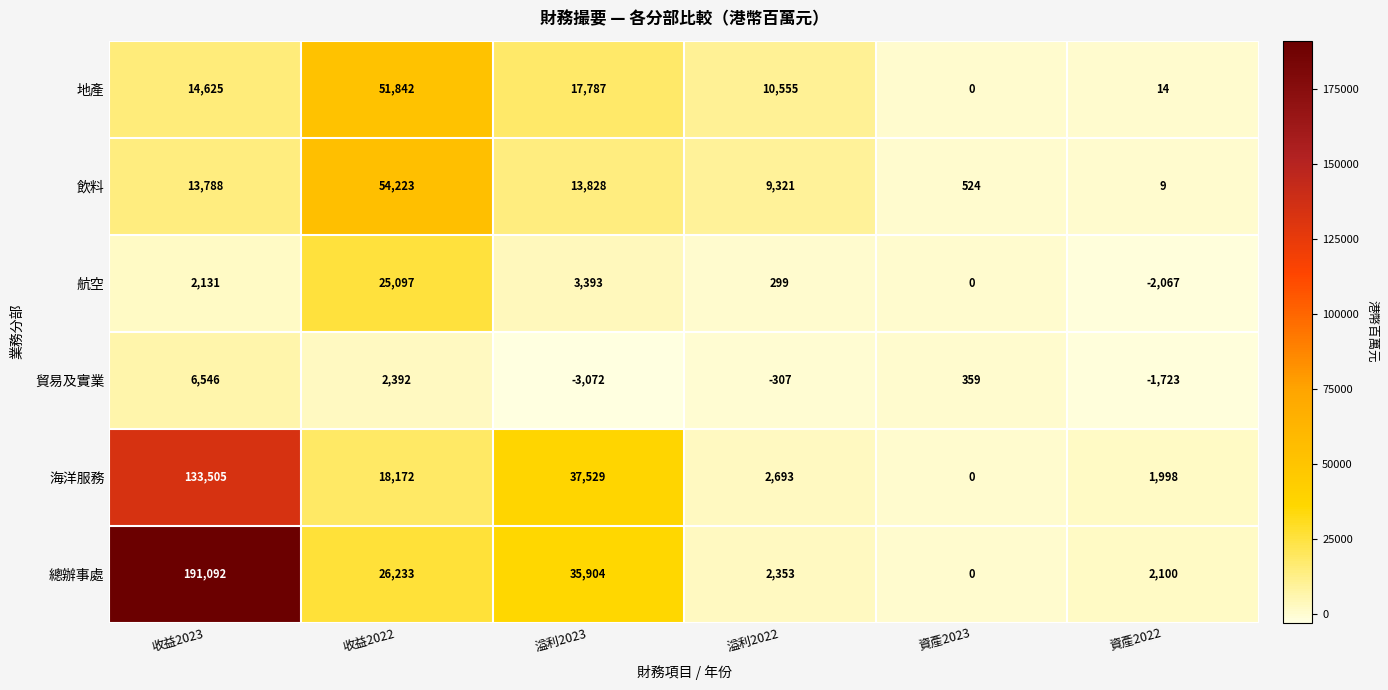

What is the sum of all 地產 values?

94823